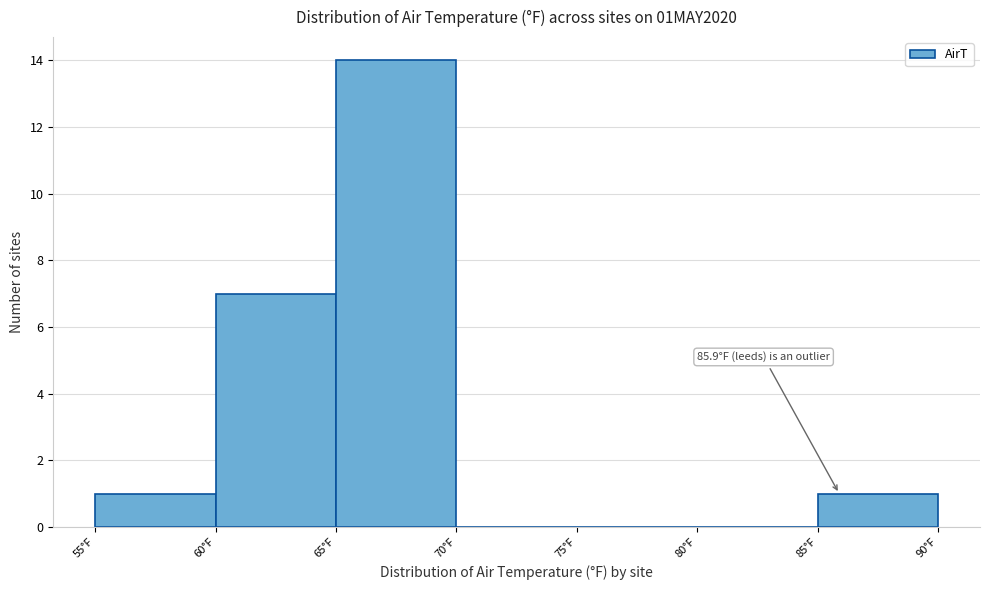

Over which range of the x-axis is the bar tallest?

65 to 70